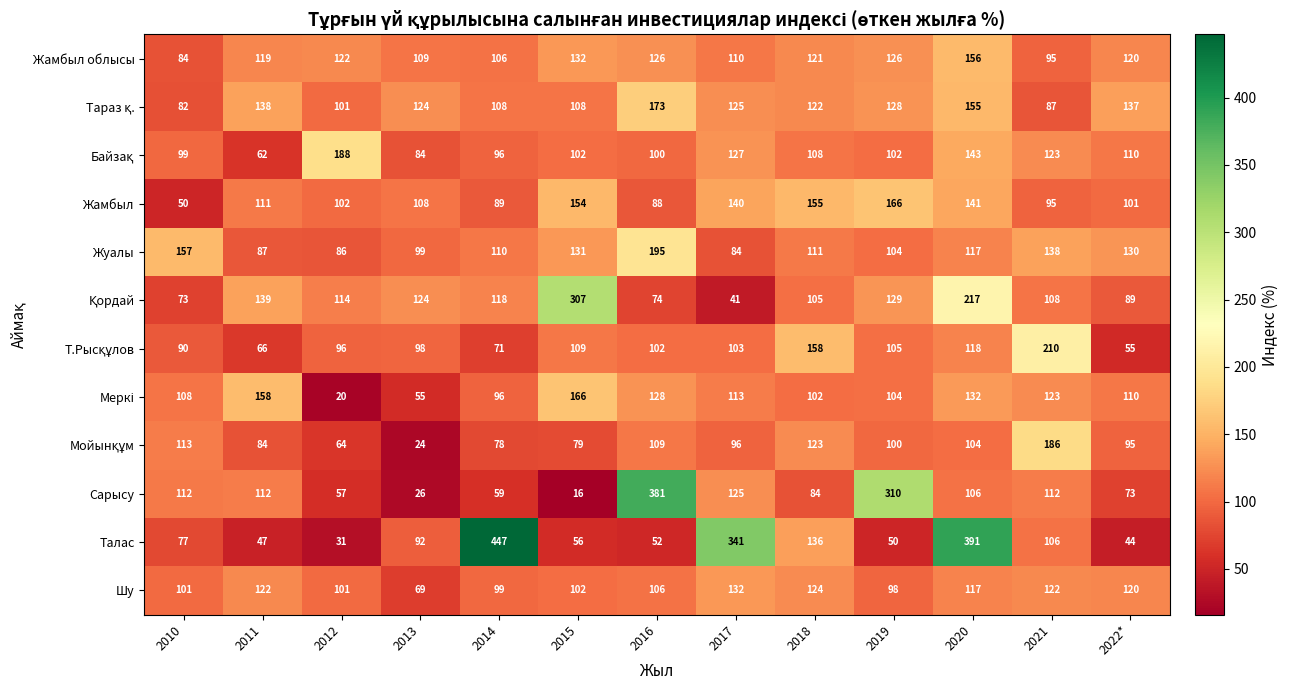

Count the number of categories in the chart.

13